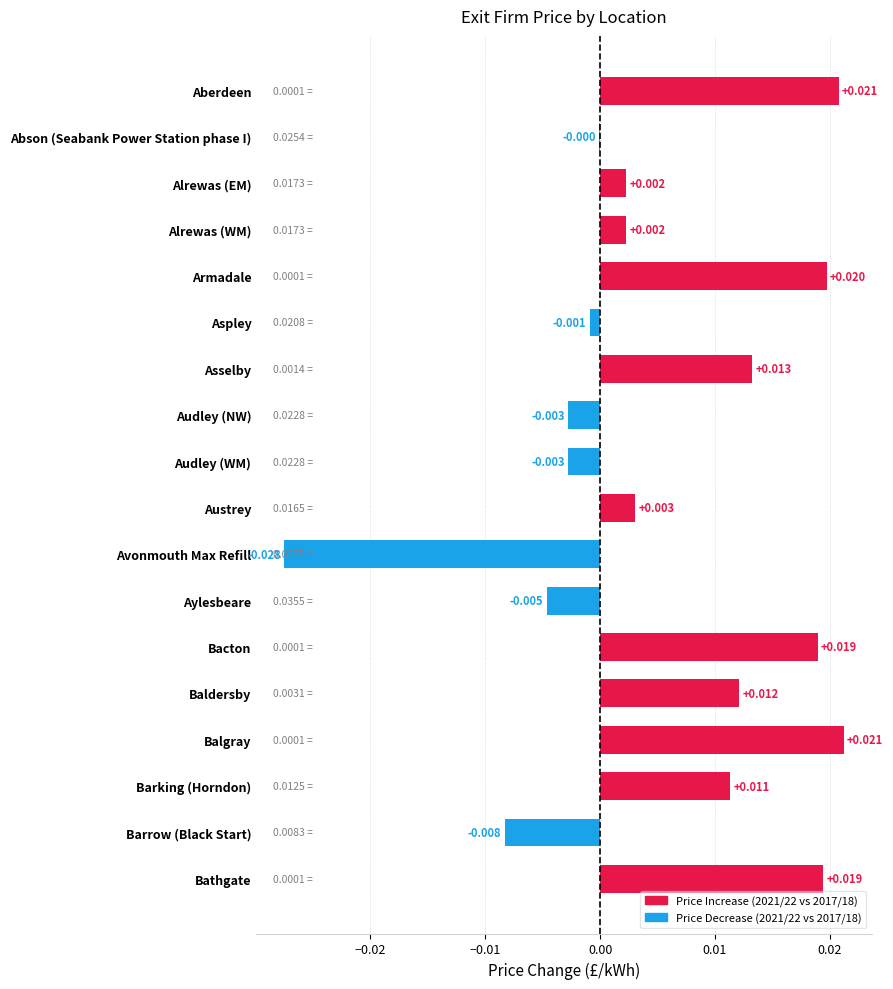

Where is the data nearest to the value 0?

Abson (Seabank Power Station phase I)